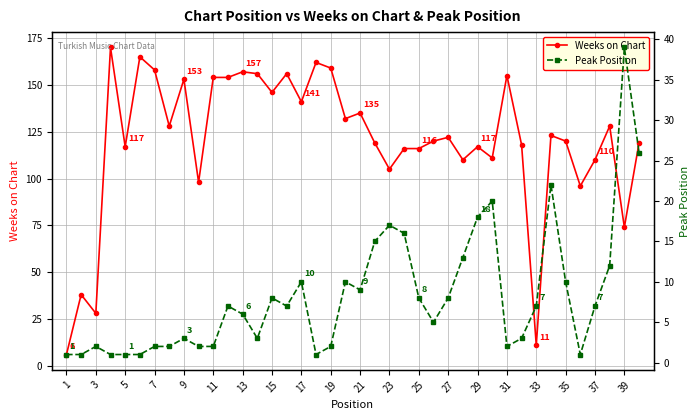

True or false: Weeks on Chart has more than 1 interior local peaks.

True